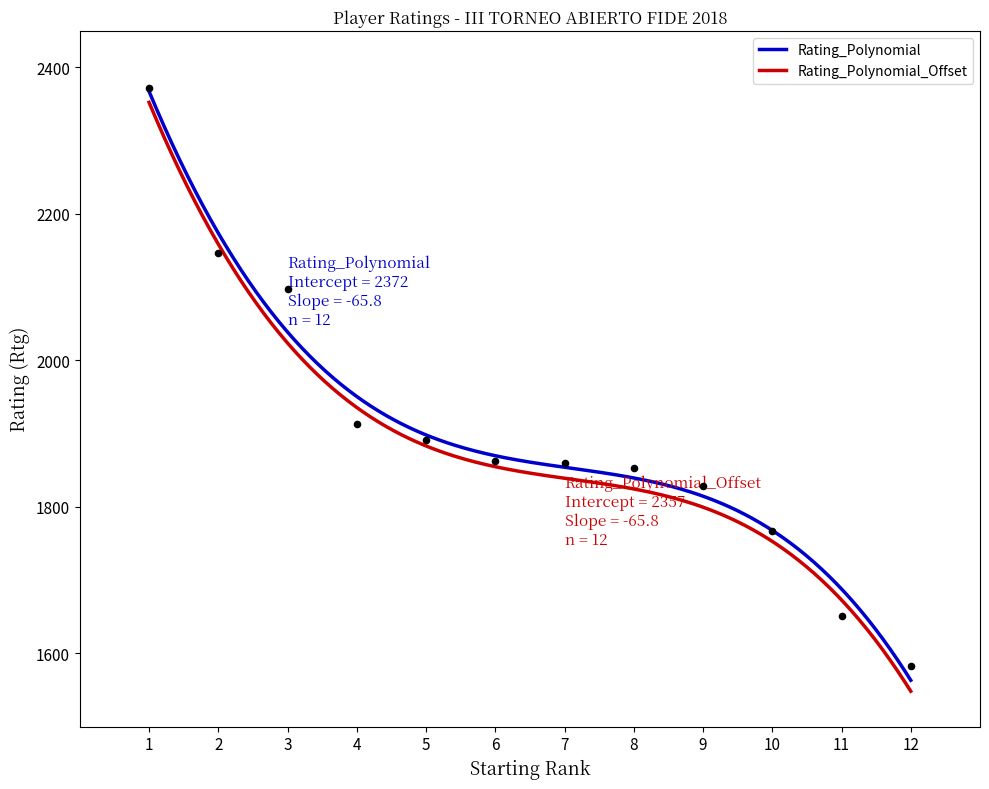

What is the maximum value for Rating_Polynomial_Offset?

2352.3